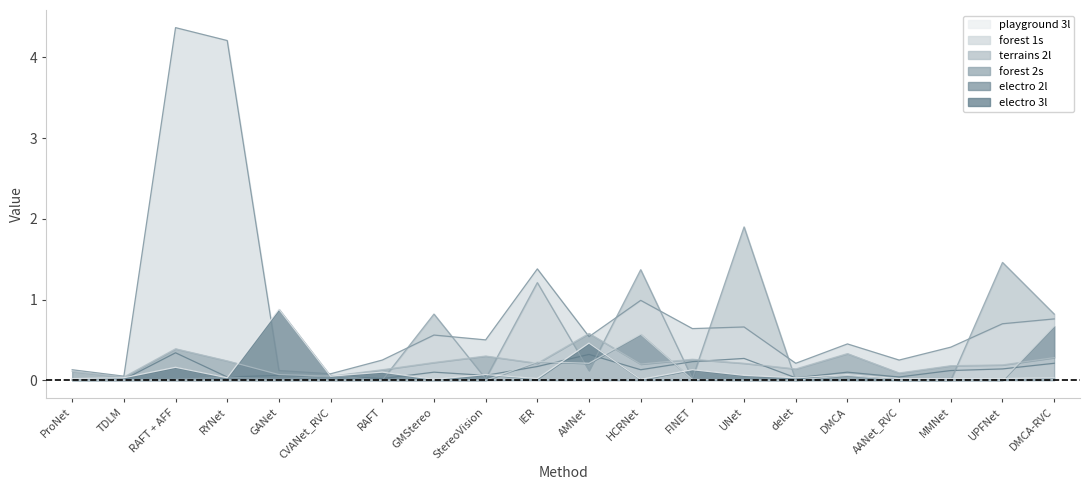

What are all the series names shown in the legend?

playground 3l, forest 1s, terrains 2l, forest 2s, electro 2l, electro 3l